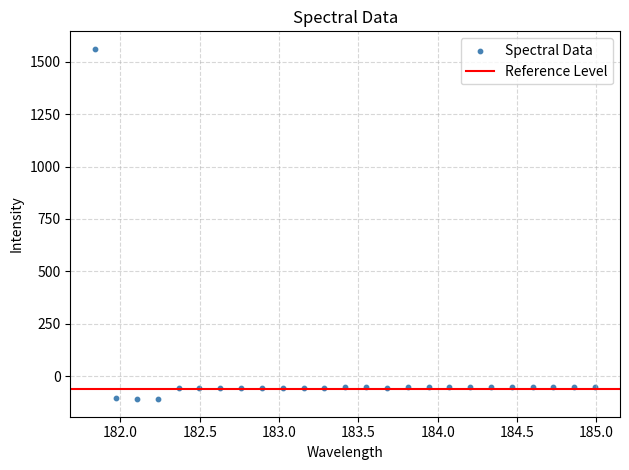

What is the range of Y values (max minus min)?

1672.0